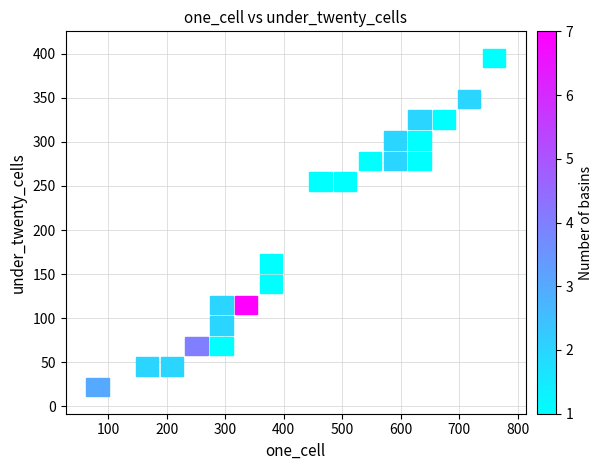

What Y value in the scatter plot is closest to 208?

245